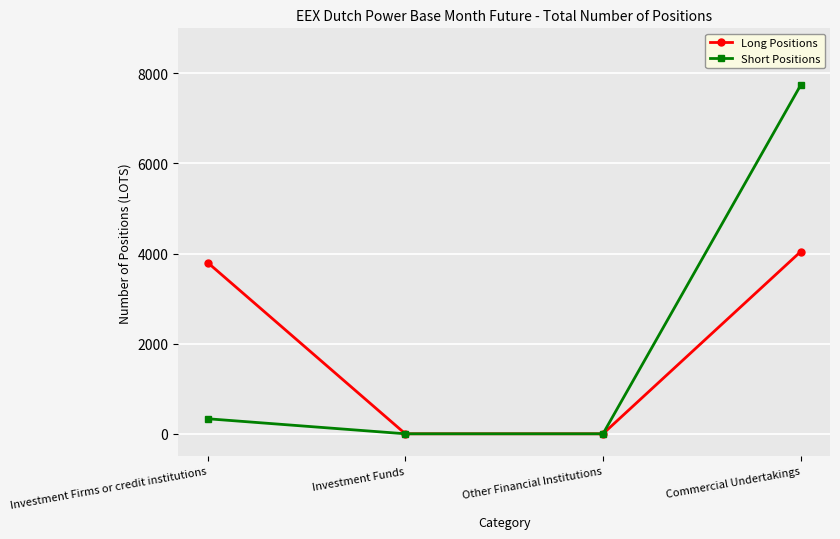

Does the chart have visible grid lines?

Yes